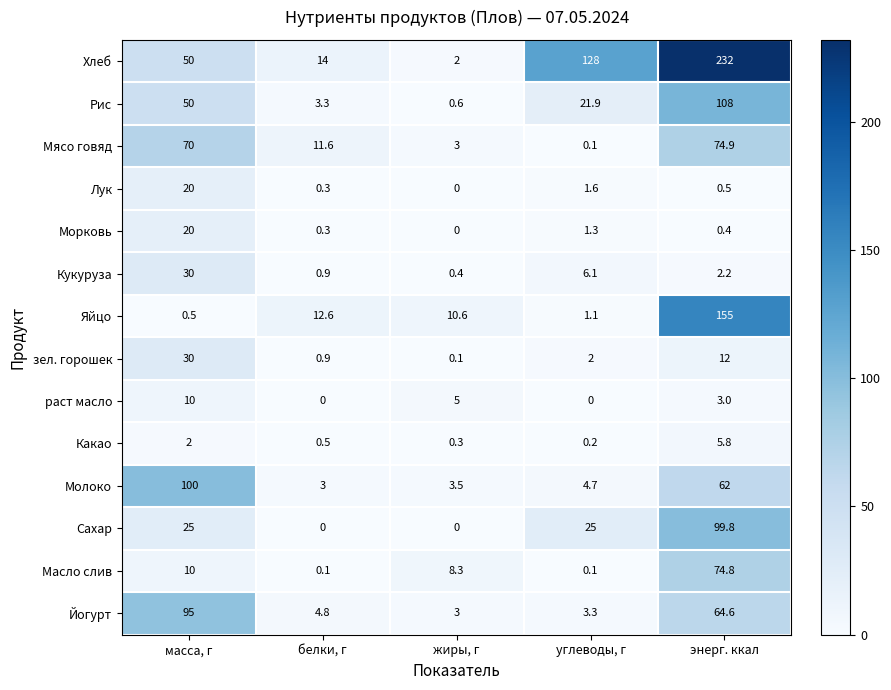

Is it true that Кукуруза equals 0.4 at жиры, г?

True